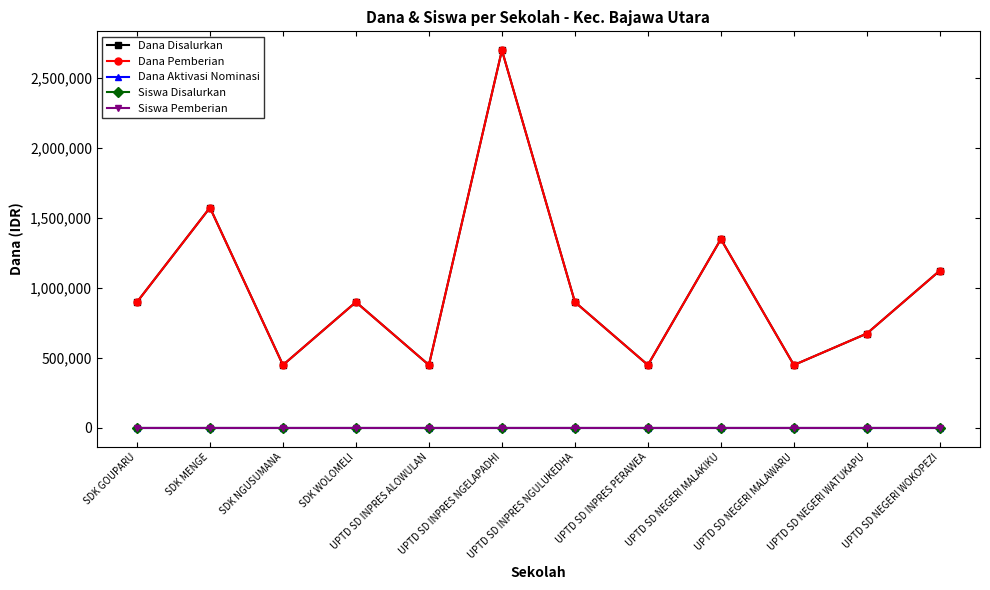

True or false: Siswa Pemberian has a value of 1 at UPTD SD INPRES ALOWULAN.

False